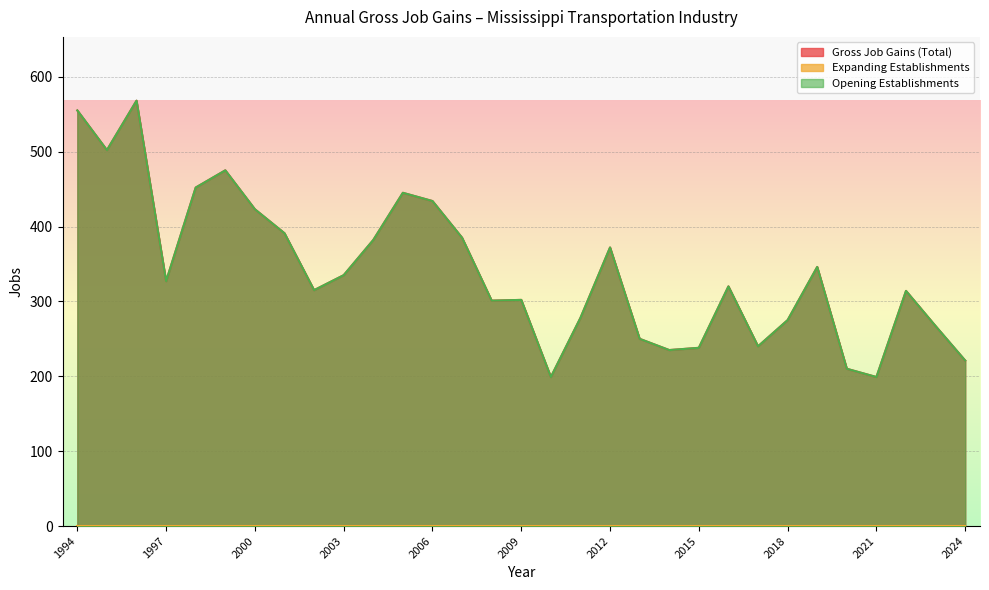

What is the lowest value of the Opening Establishments series?

199